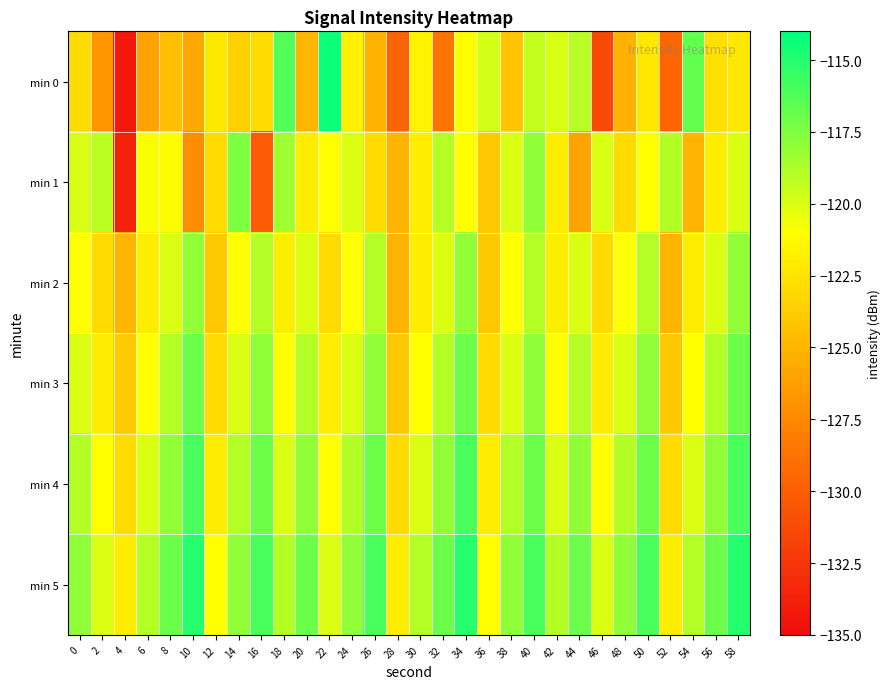

Which has a higher value, 30 or 22?

22